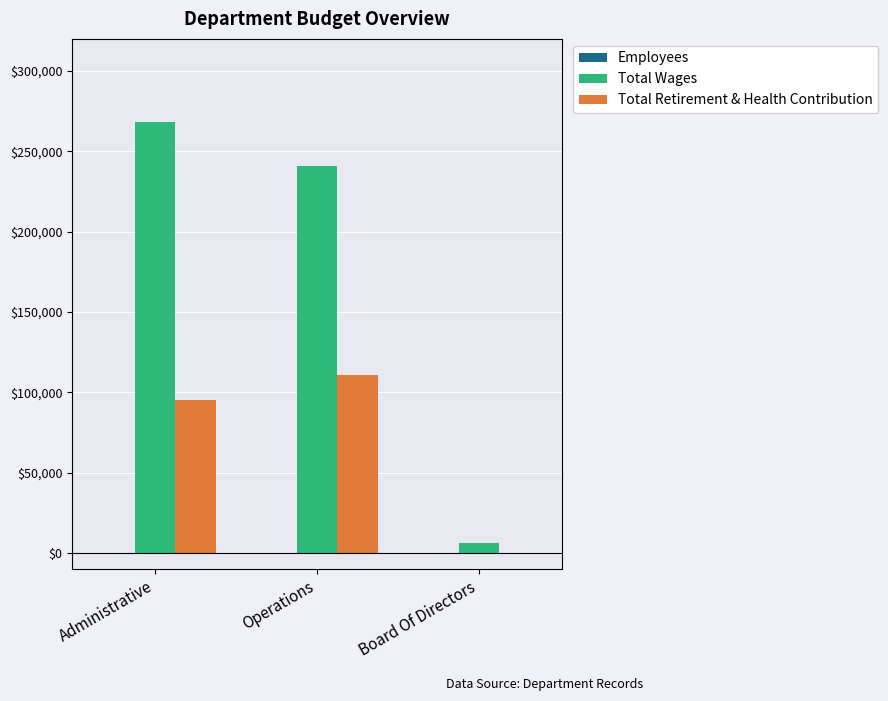

Between Operations and Board Of Directors, which series saw the biggest shift?

Total Wages